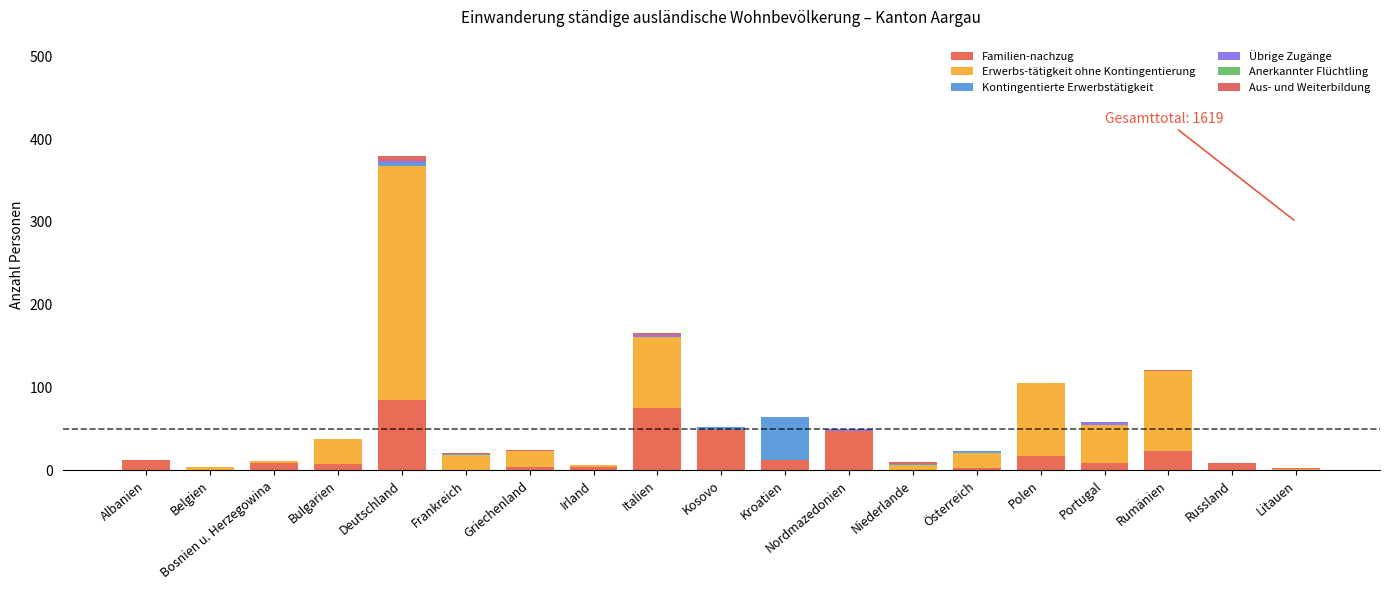

Count the number of data series in this chart.

5